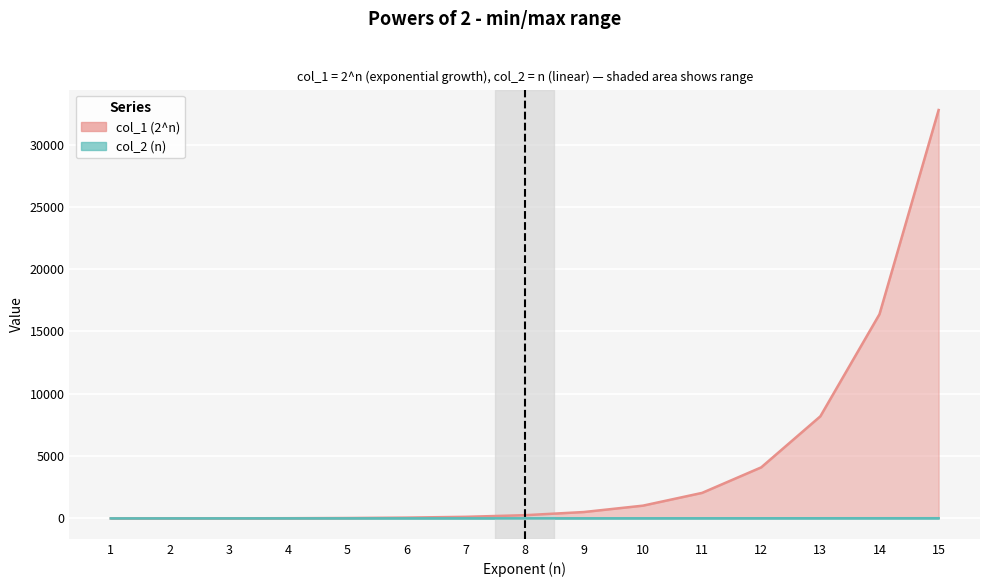

Which label corresponds to the largest value in the chart?

15